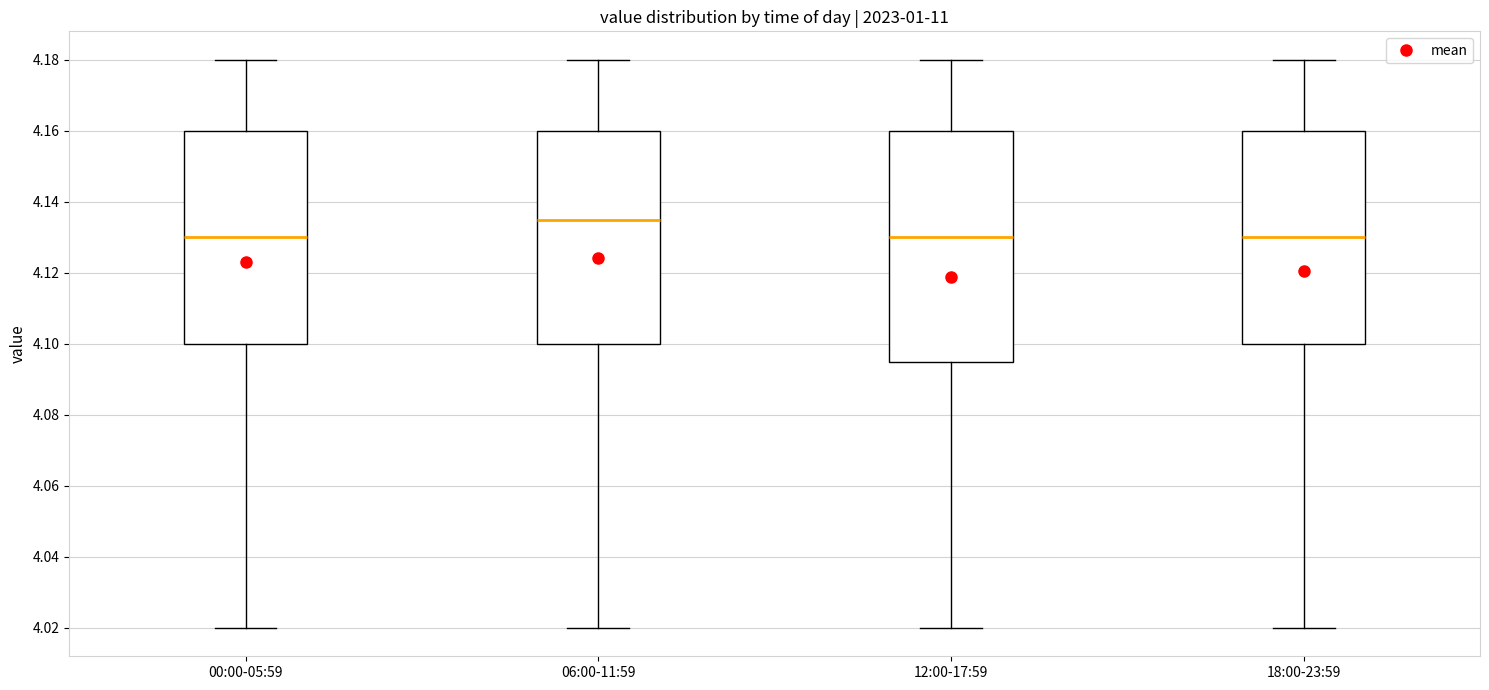

Where is the lower edge of the box for 06:00-11:59 on the y-axis? The values are not printed on the chart, so give them approximately, as read against the axis.

4.100